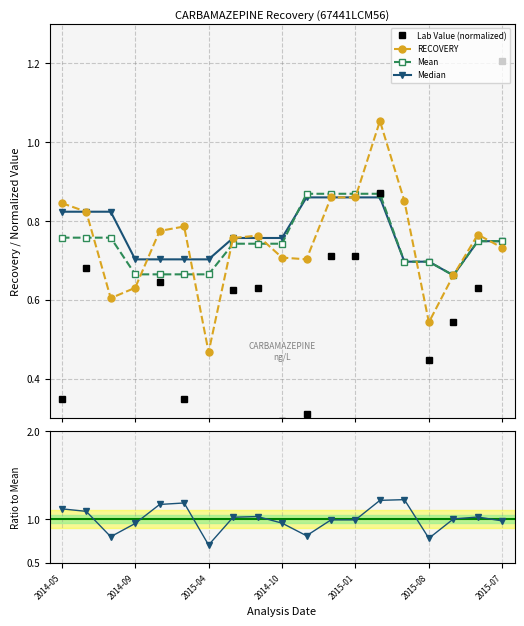

What is the difference between the maximum and minimum values in the Median series?

0.2